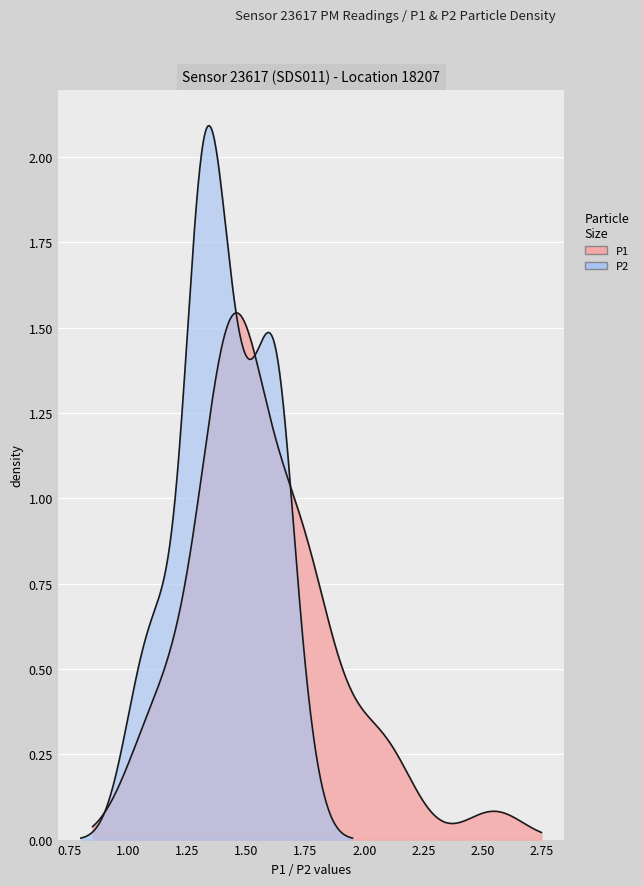

Reading right to left, list all the values displayed in this chart.

P1: 1.6	1.7	1.7	1.7	2.1	1.8	2.0	1.7	1.7	1.6	1.4	1.7	1.4	1.6	1.8	2.5	2.1	1.4	1.4	1.5	1.5	1.5	1.4	1.5	1.4	1.1	1.1	1.4	1.5	1.4	1.2	1.9	1.4	1.1	1.4	1.4	1.2	1.4	1.5	1.9
P2: 1.5	1.6	1.6	1.6	1.8	1.7	1.6	1.6	1.6	1.5	1.4	1.6	1.3	1.5	1.6	1.5	1.6	1.3	1.3	1.4	1.4	1.4	1.3	1.4	1.3	1.0	1.1	1.4	1.4	1.2	1.1	1.5	1.3	1.1	1.3	1.4	1.1	1.3	1.3	1.2